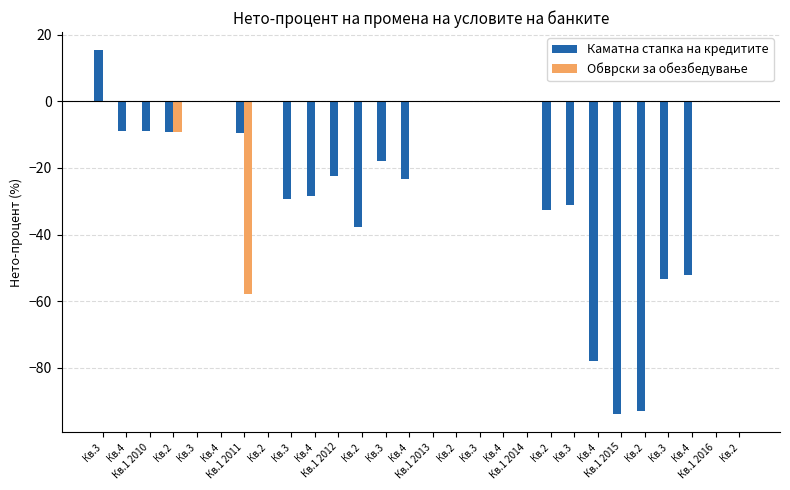

What is the label of the 18th bar from the left?

Кв.4